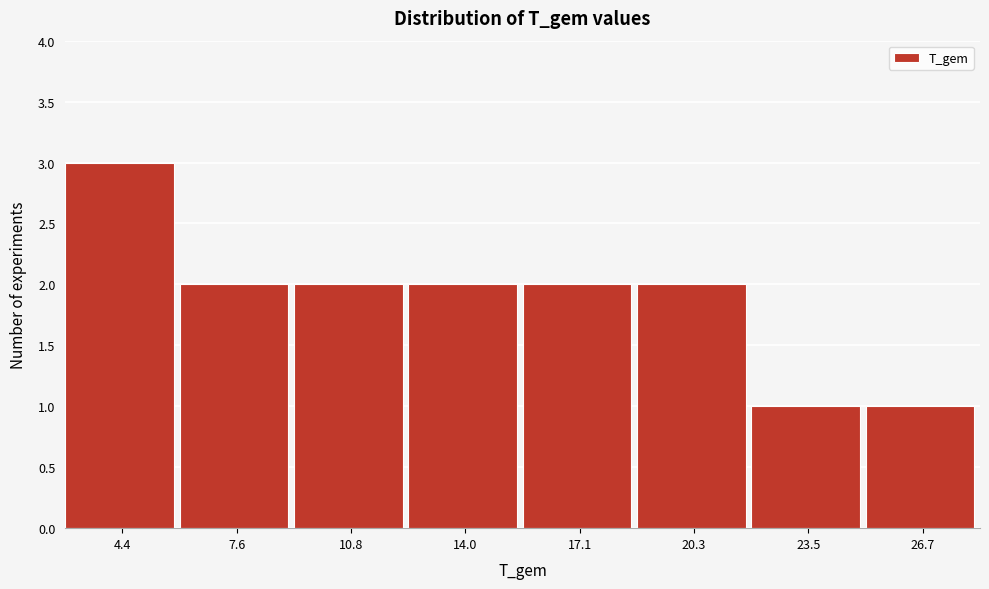

Reading right to left, list all the values displayed in this chart.

26.7=1	23.5=1	20.3=2	17.1=2	14.0=2	10.8=2	7.6=2	4.4=3